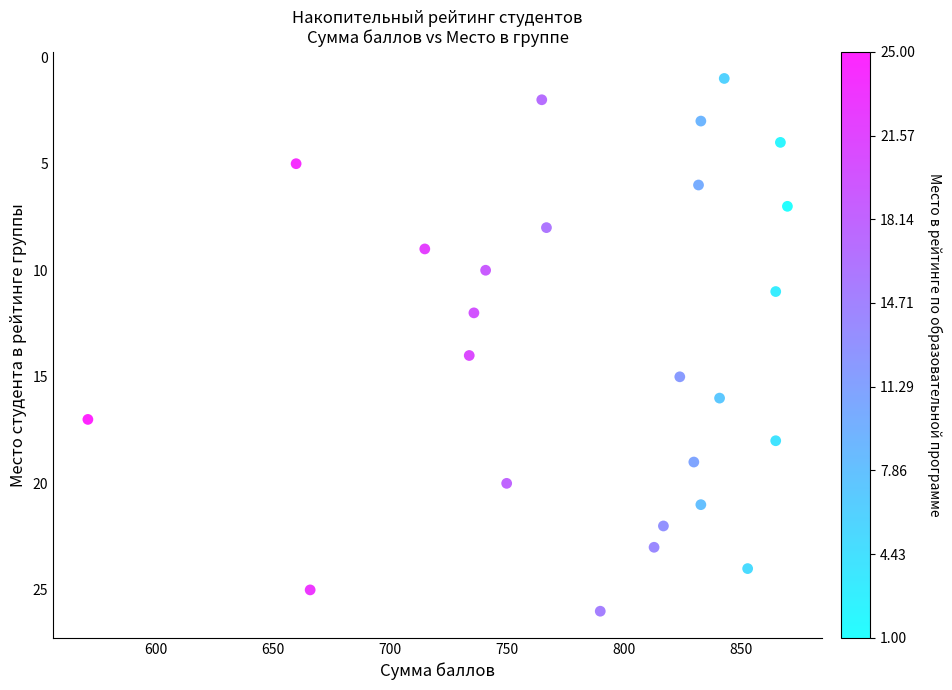

What is the range of Y values (max minus min)?

25